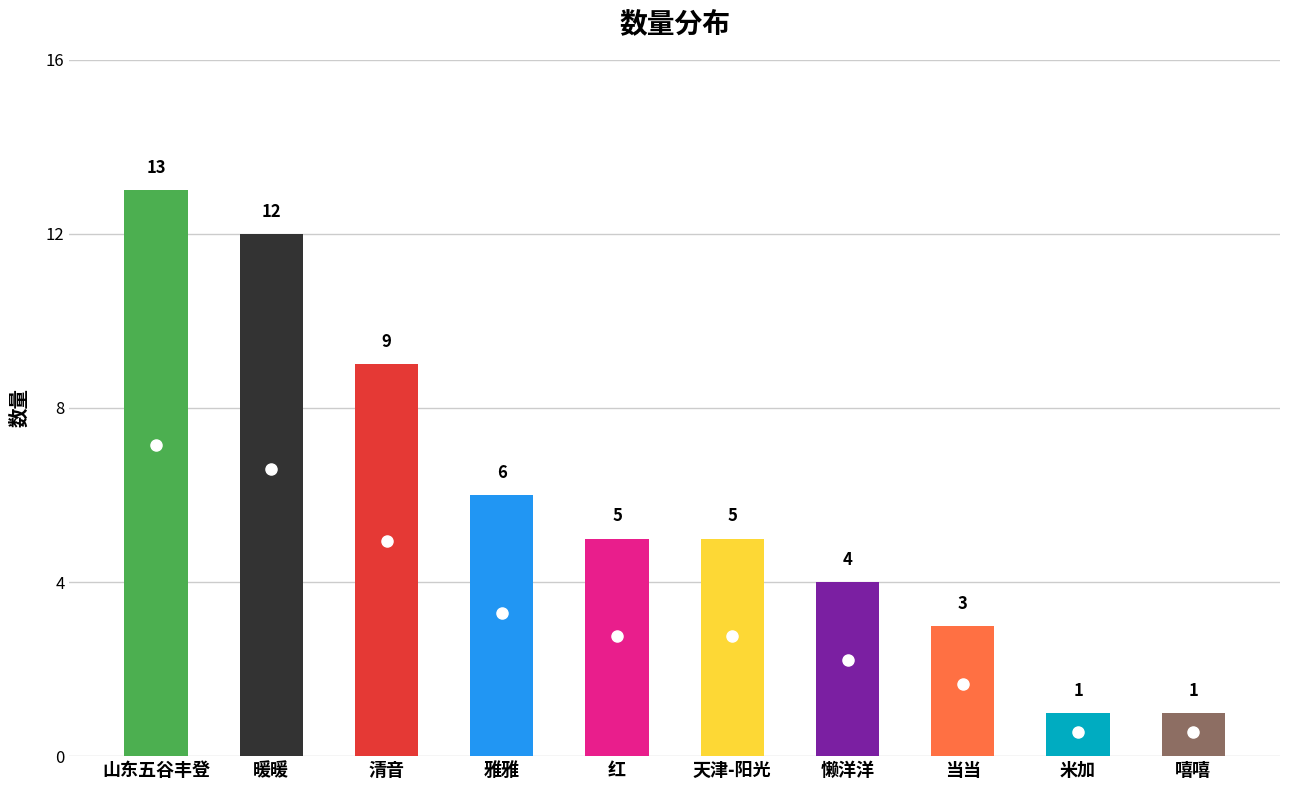

Is it true that the value at 清音 is 9?

True